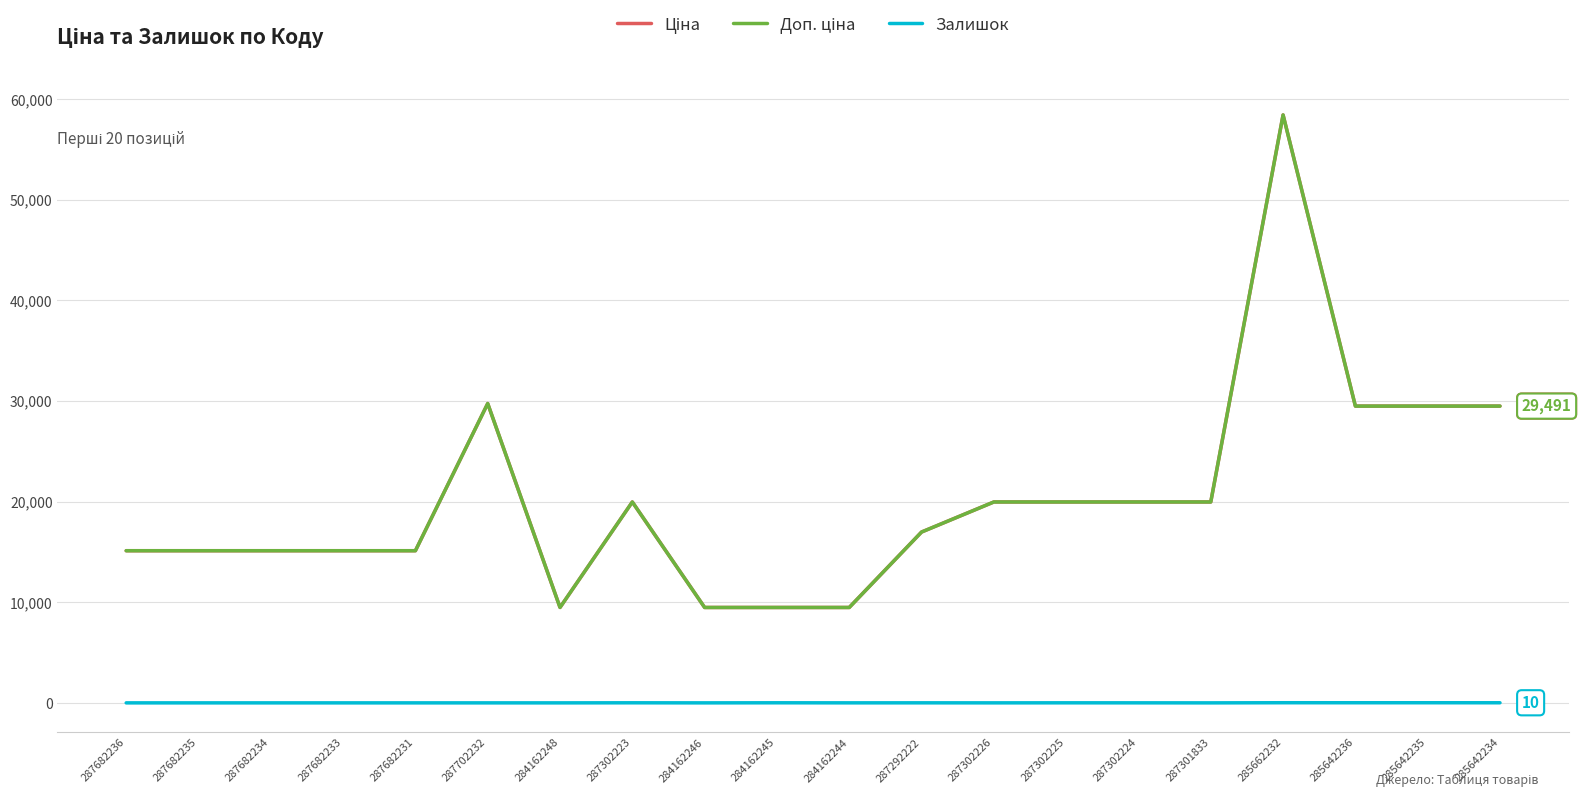

What is the label of the 6th point from the right?

287302224